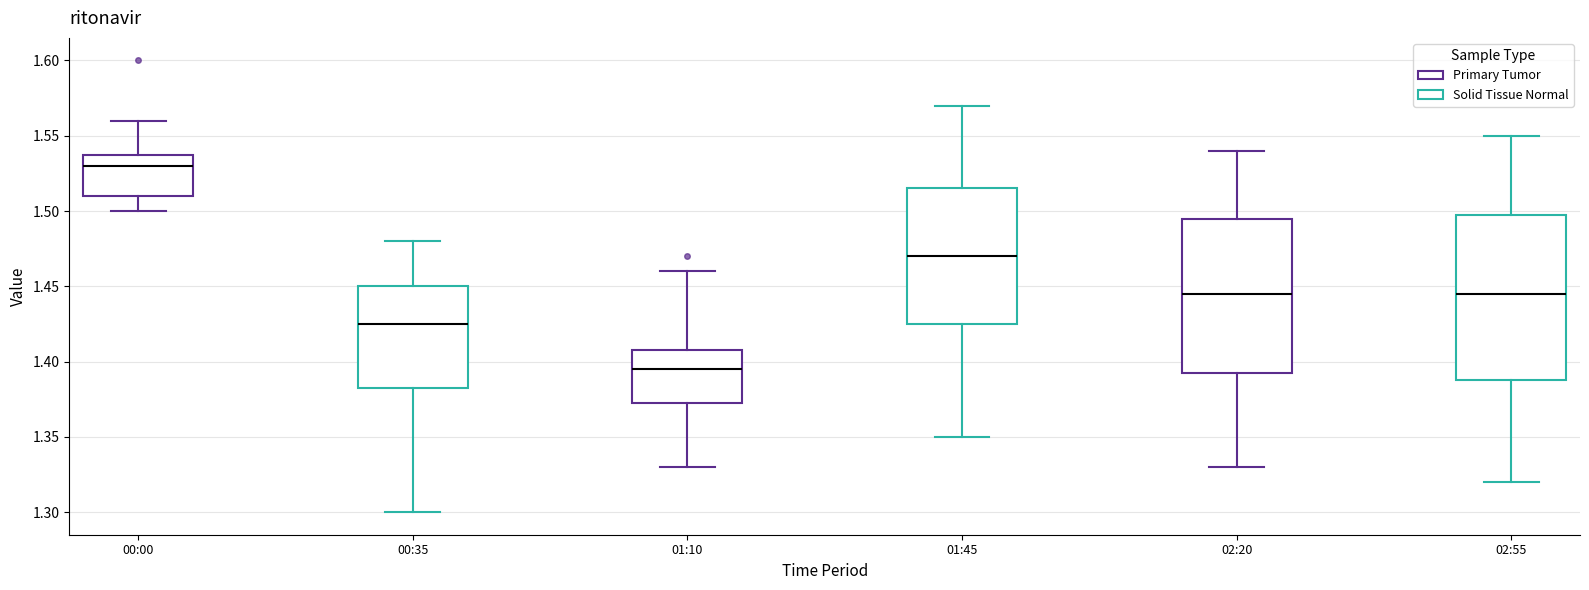

Comparing the boxes themselves (not the whiskers), which one is the tallest?

02:55